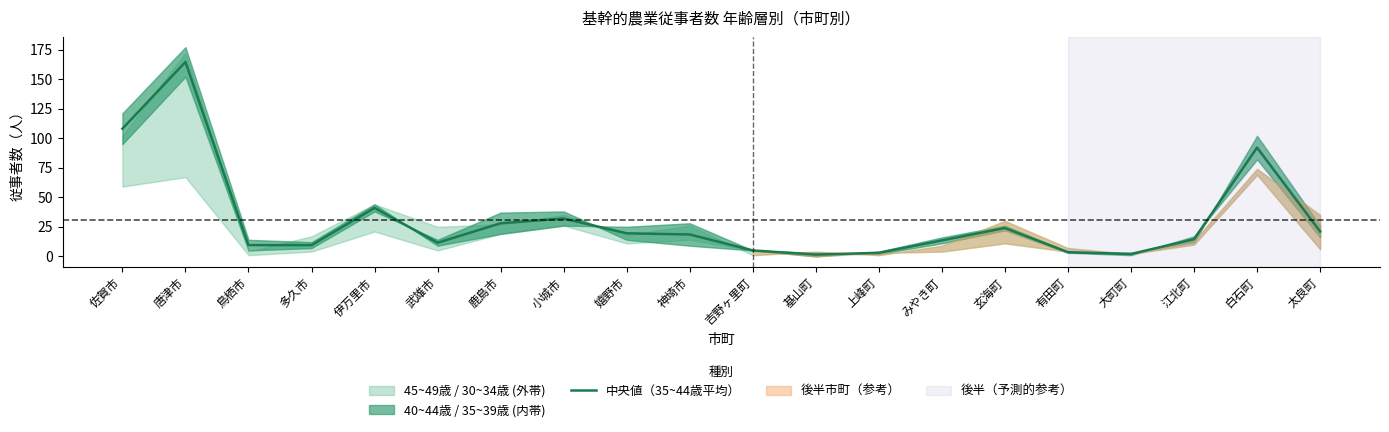

What is the label of the 1st point from the right?

太良町